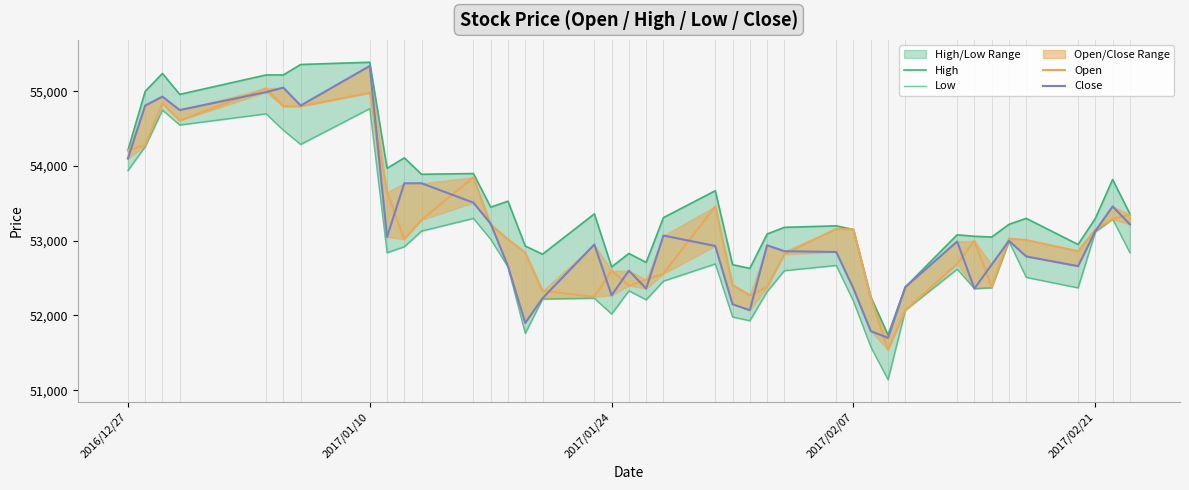

True or false: High and Close cross at least once.

False